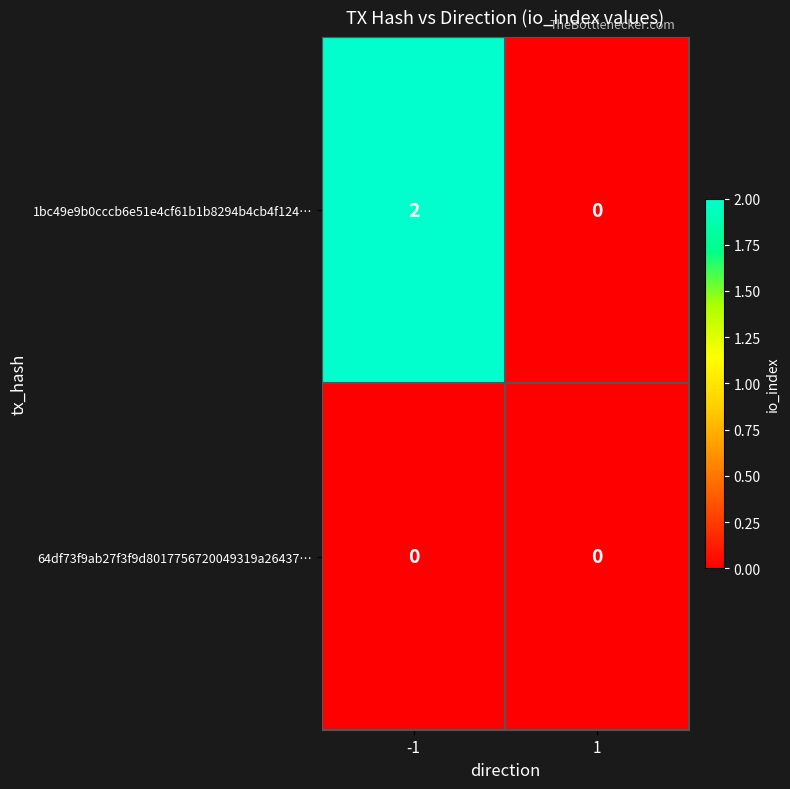

Which series has the largest total across all categories?

1bc49e9b0cccb6e51e4cf61b1b8294b4cb4f124…